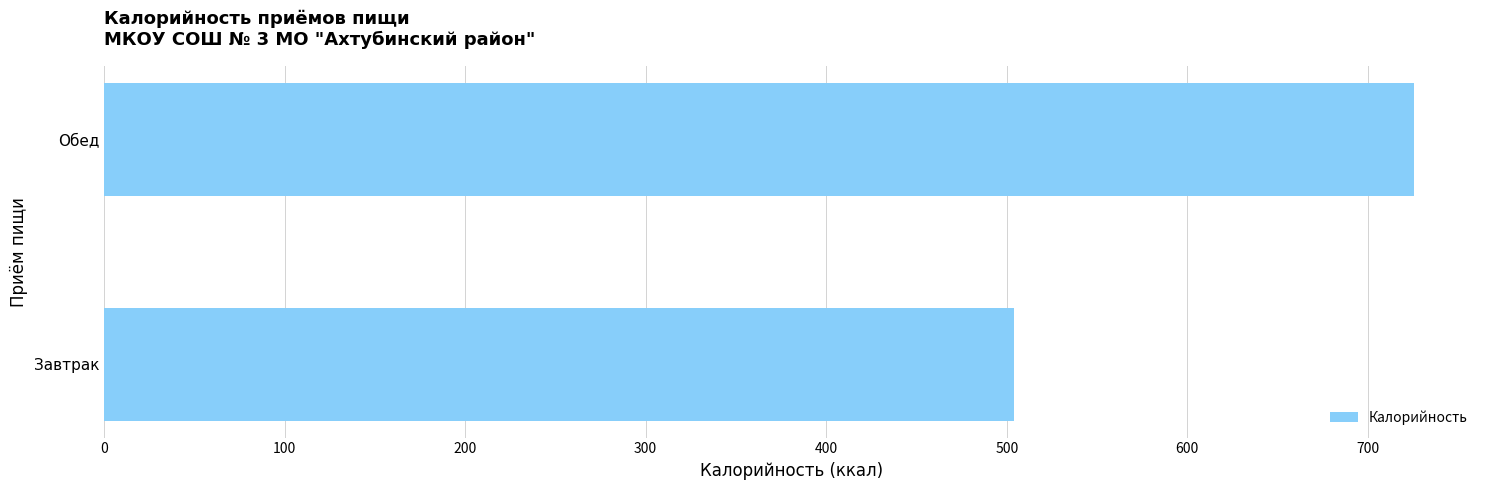

List the labels in order of value, largest first.

Обед, Завтрак